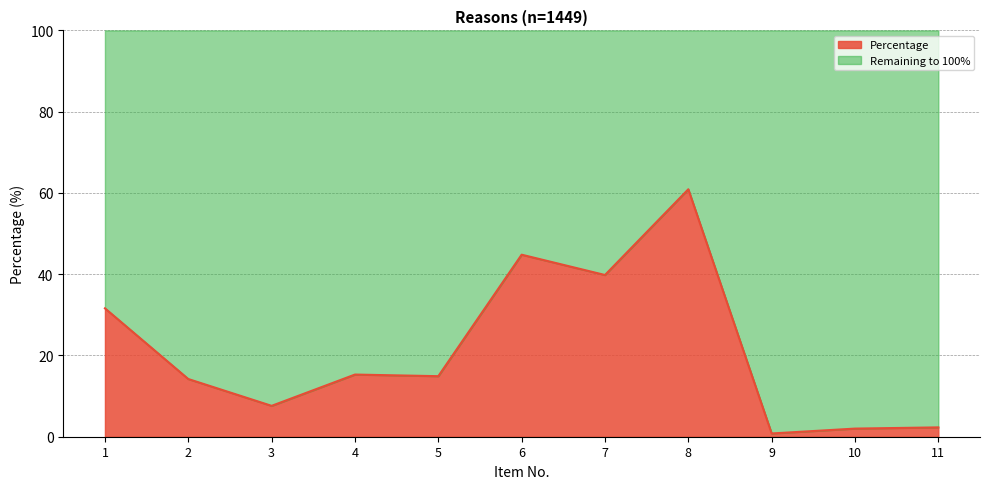

Which has a higher value, 3 or 9?

3